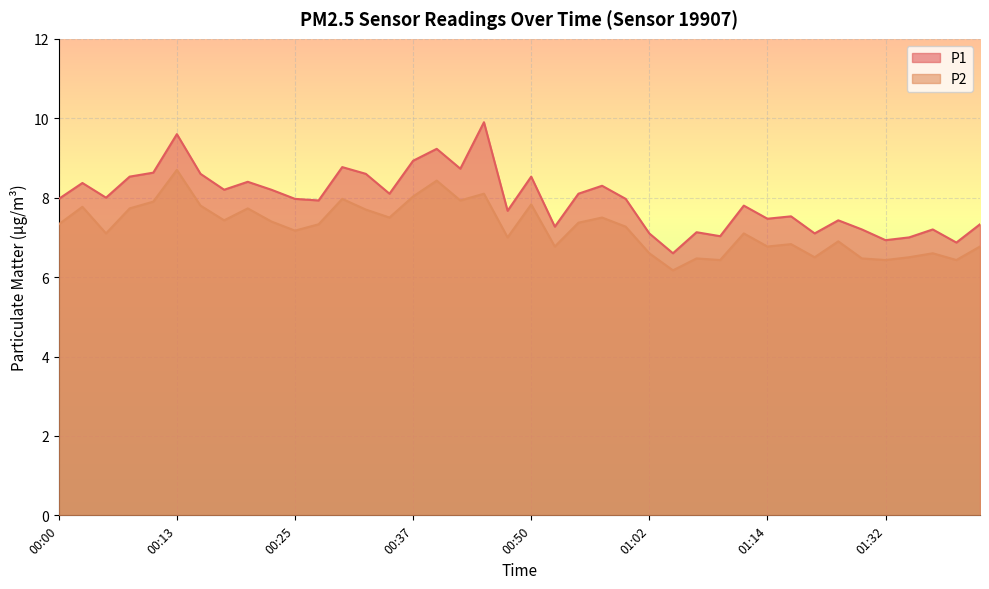

How many data points in P2 are less than 7?

15